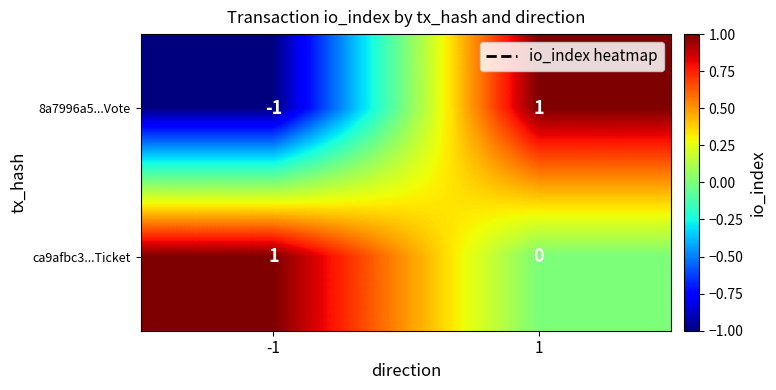

Which series has the largest range (max minus min)?

8a7996a5...Vote